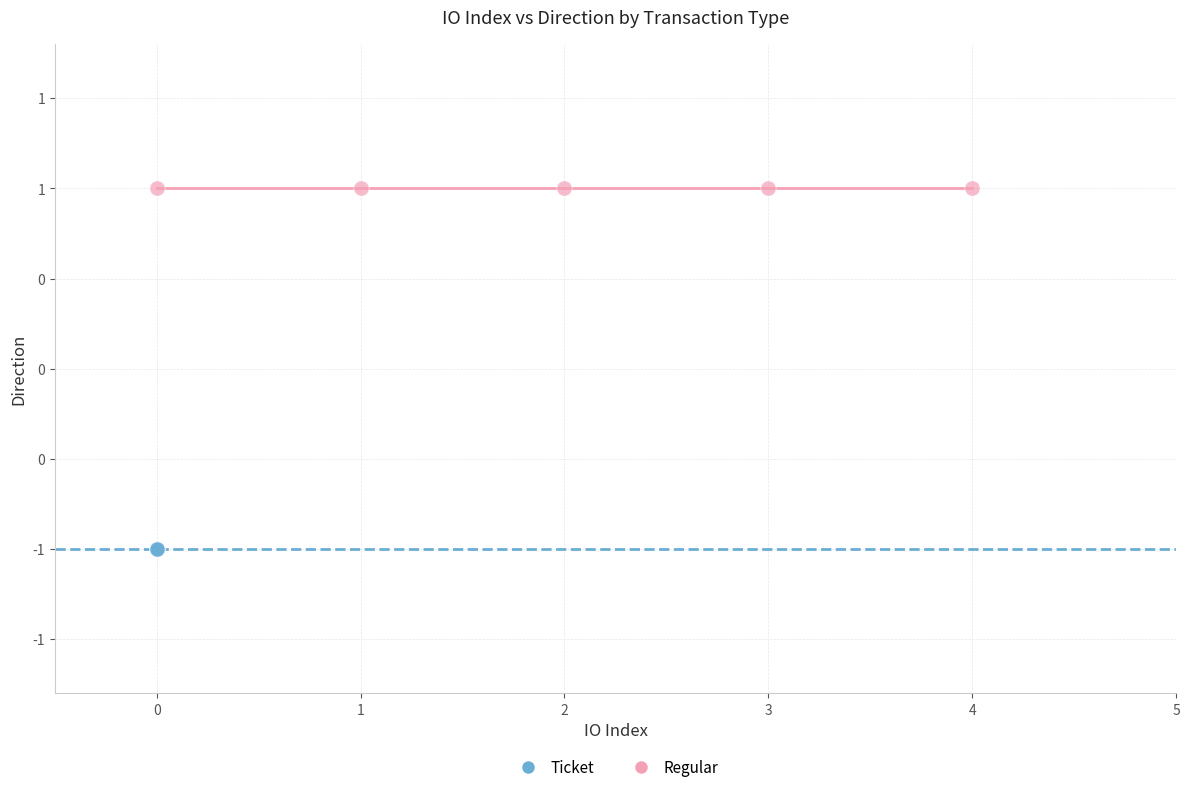

What are all the series names shown in the legend?

Ticket, Regular